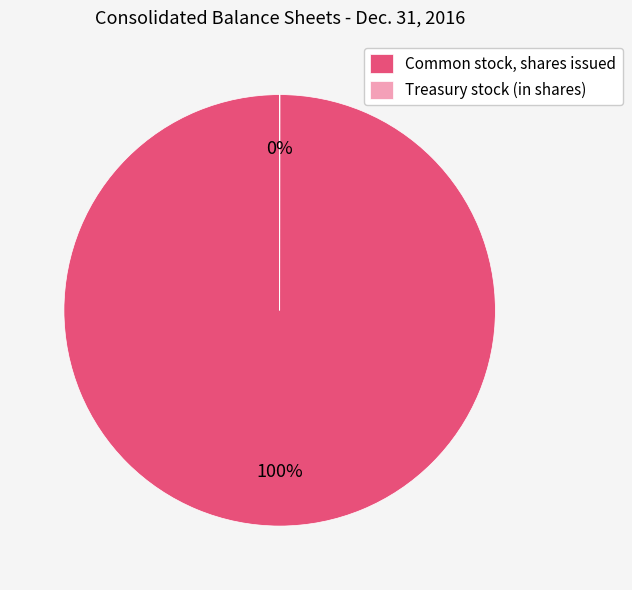

What is the largest slice in the pie chart?

Common stock, shares issued